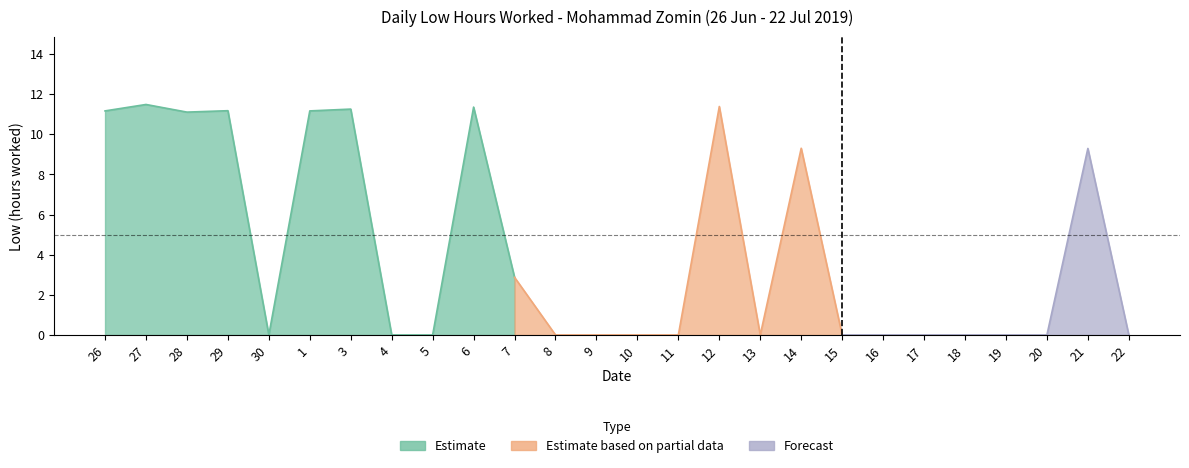

True or false: the data shows 0.0 at 22.

True